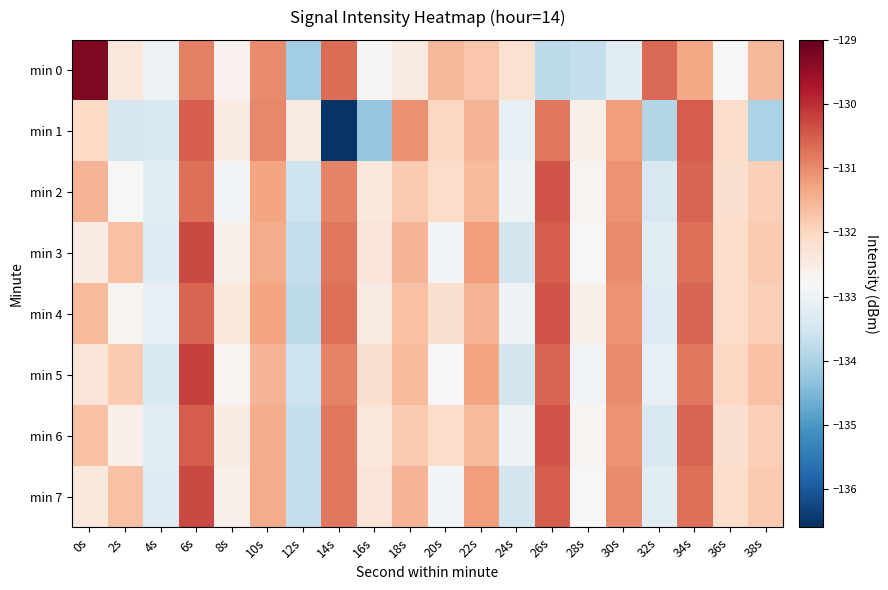

List the series in order of their peak value, lowest first.

min 1, min 2, min 4, min 6, min 3, min 7, min 5, min 0